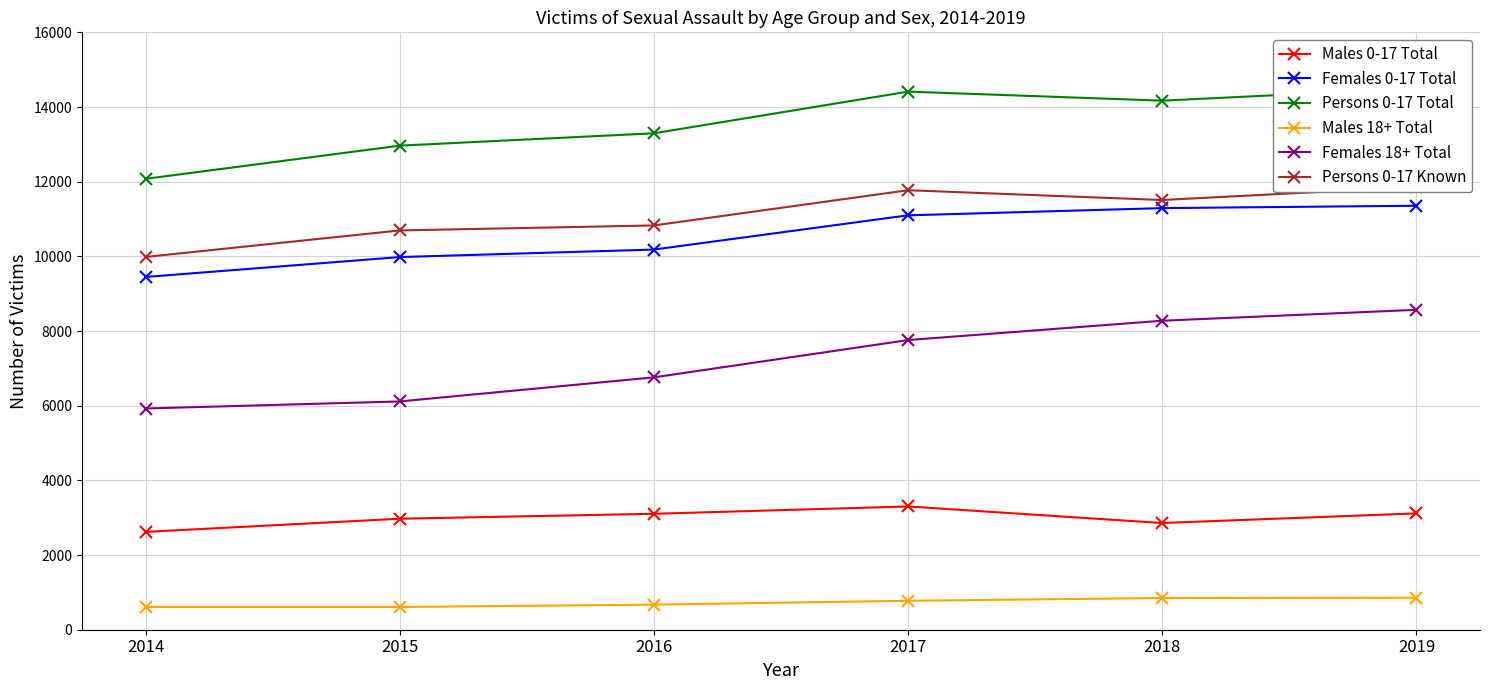

Rank the categories by Females 0-17 Total value from lowest to highest.

2014, 2015, 2016, 2017, 2018, 2019